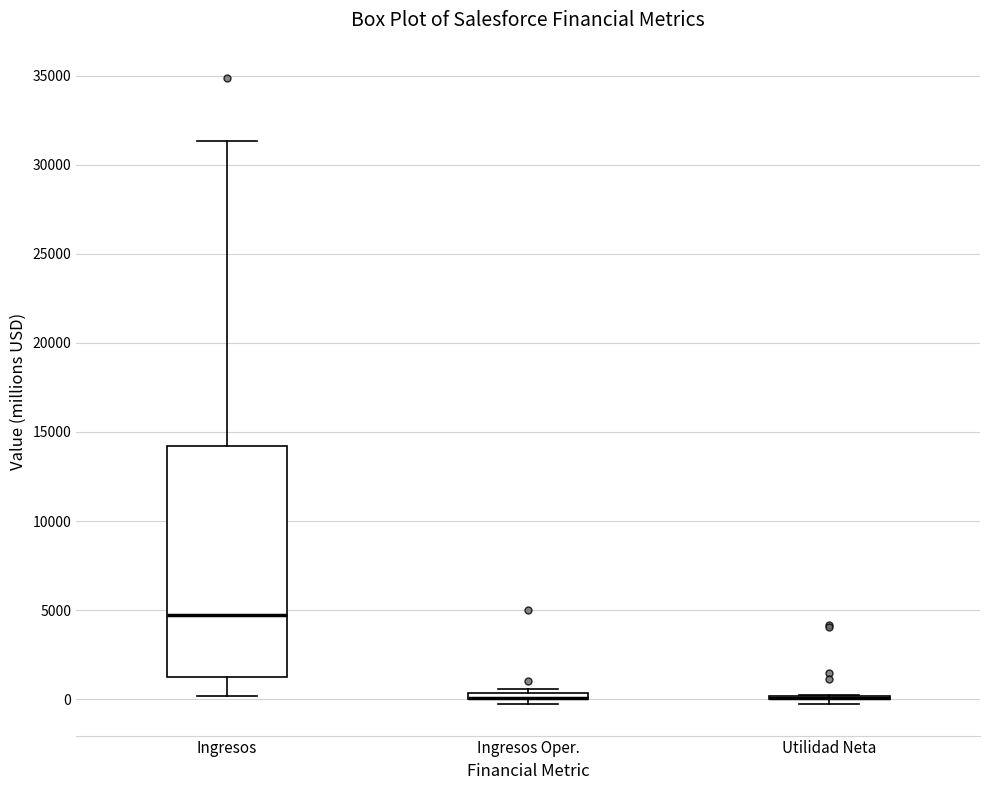

Comparing the boxes themselves (not the whiskers), which one is the tallest?

Ingresos